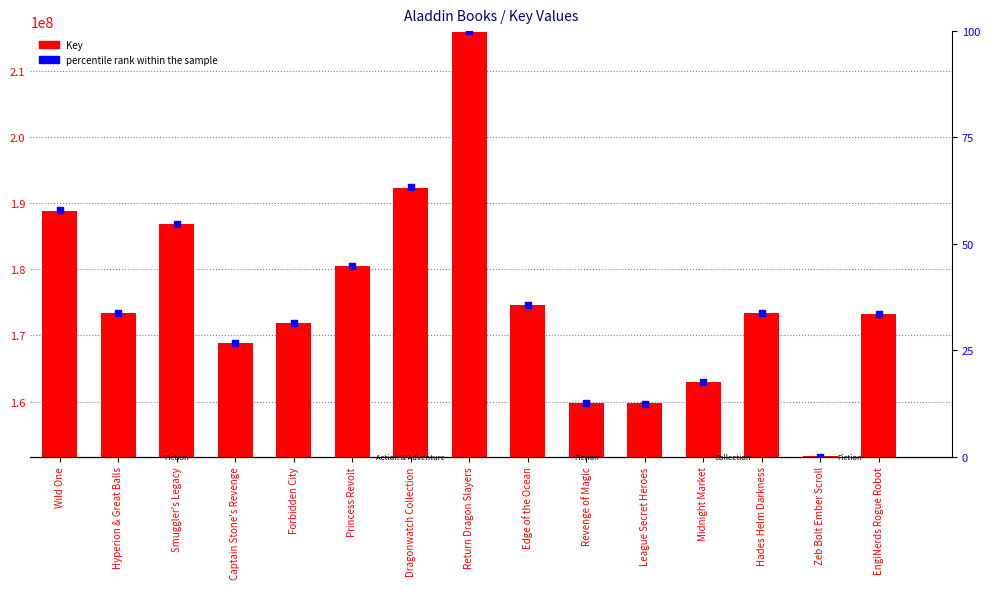

At how many categories does at least one series exceed 49903739?

15